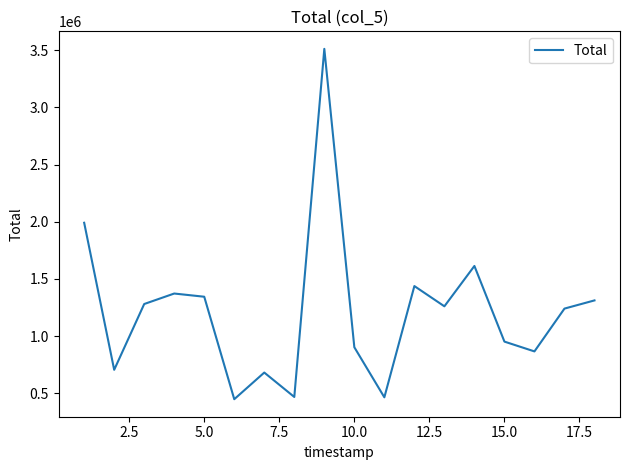

What is the greatest value displayed?

3511799